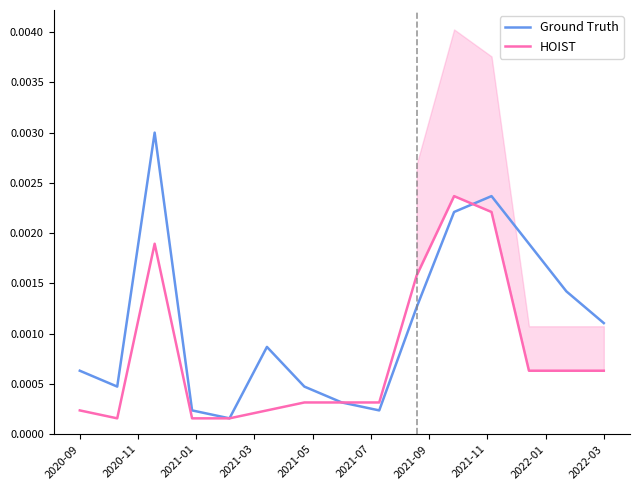

Which series ends up on top after the final intersection of HOIST and Ground Truth?

Ground Truth